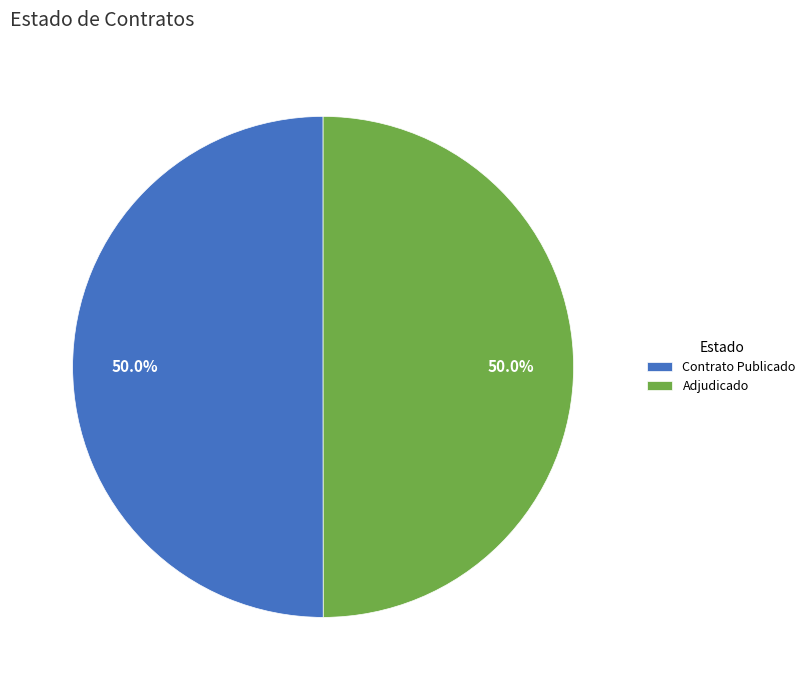

What portion of the pie excludes Contrato Publicado?

50.0%